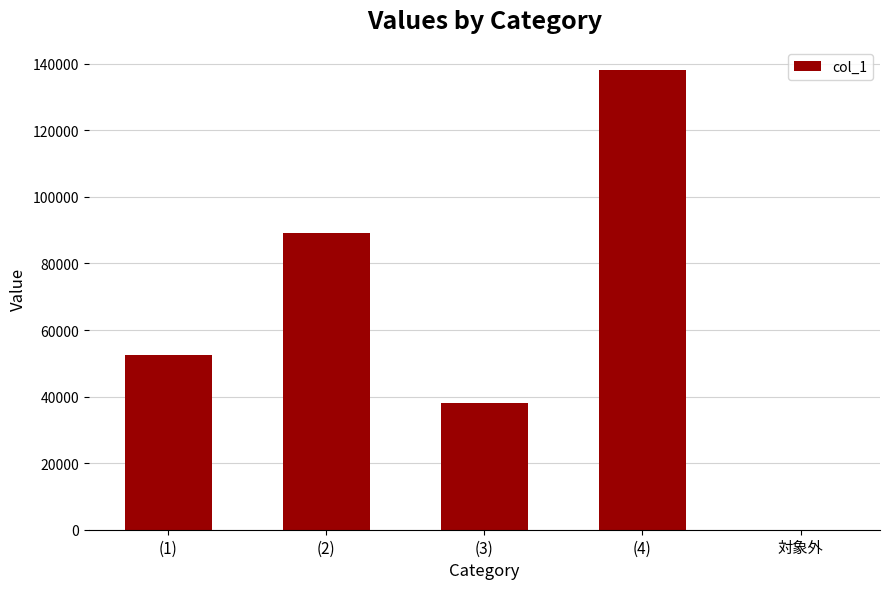

What is the maximum value shown in the chart?

138000